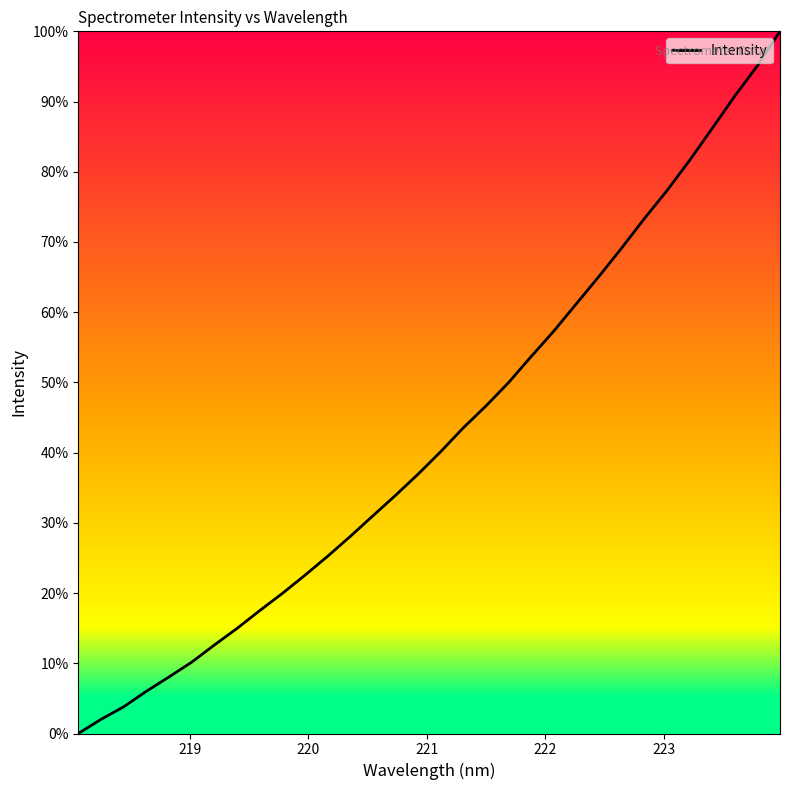

What is the difference between the maximum and minimum values?

100.0